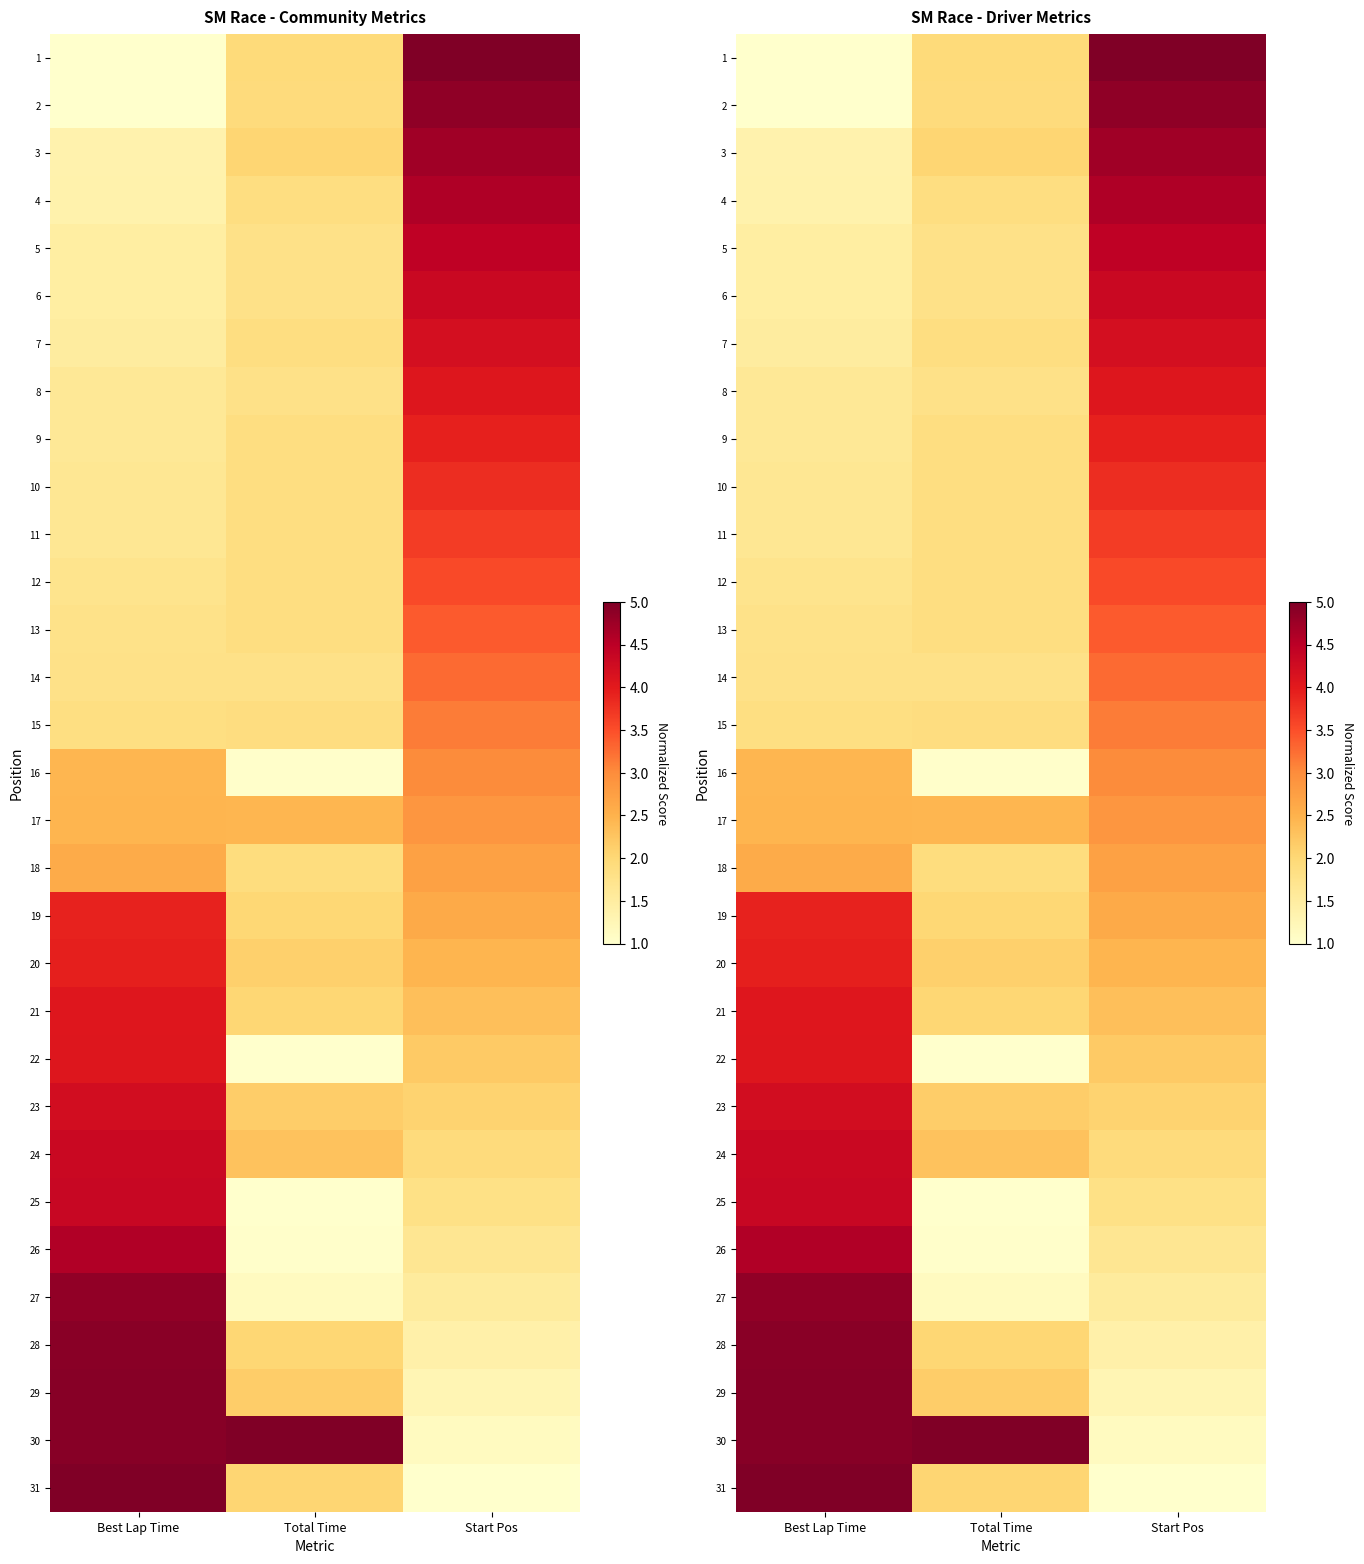

The value of 8 at Best Lap Time is 2.6. True or false?

False